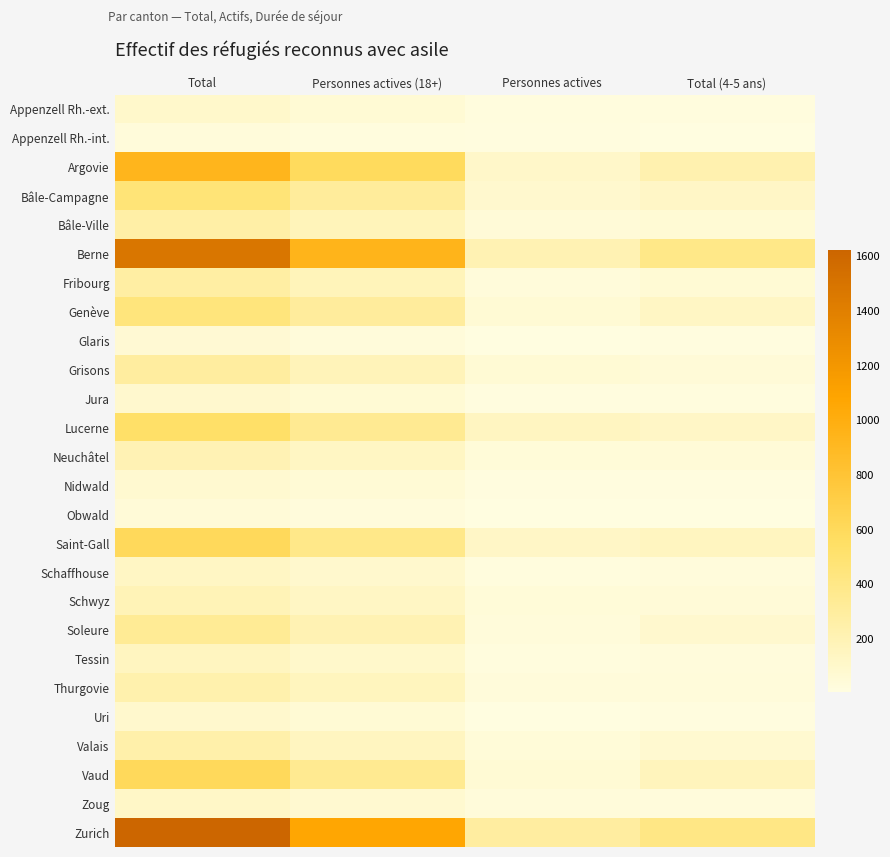

Reading left to right, transcribe all the data shown in this chart.

Appenzell Rh.-ext.: Total=94	Personnes actives (18+)=58	Personnes actives=20	Total (4-5 ans)=18
Appenzell Rh.-int.: Total=33	Personnes actives (18+)=23	Personnes actives=12	Total (4-5 ans)=6
Argovie: Total=929	Personnes actives (18+)=589	Personnes actives=111	Total (4-5 ans)=223
Bâle-Campagne: Total=471	Personnes actives (18+)=313	Personnes actives=85	Total (4-5 ans)=119
Bâle-Ville: Total=261	Personnes actives (18+)=173	Personnes actives=43	Total (4-5 ans)=57
Berne: Total=1483	Personnes actives (18+)=946	Personnes actives=207	Total (4-5 ans)=395
Fribourg: Total=271	Personnes actives (18+)=174	Personnes actives=35	Total (4-5 ans)=60
Genève: Total=446	Personnes actives (18+)=304	Personnes actives=56	Total (4-5 ans)=128
Glaris: Total=62	Personnes actives (18+)=36	Personnes actives=11	Total (4-5 ans)=13
Grisons: Total=290	Personnes actives (18+)=177	Personnes actives=61	Total (4-5 ans)=43
Jura: Total=87	Personnes actives (18+)=56	Personnes actives=12	Total (4-5 ans)=22
Lucerne: Total=532	Personnes actives (18+)=350	Personnes actives=139	Total (4-5 ans)=122
Neuchâtel: Total=200	Personnes actives (18+)=133	Personnes actives=39	Total (4-5 ans)=45
Nidwald: Total=76	Personnes actives (18+)=53	Personnes actives=17	Total (4-5 ans)=15
Obwald: Total=48	Personnes actives (18+)=30	Personnes actives=5	Total (4-5 ans)=10
Saint-Gall: Total=599	Personnes actives (18+)=386	Personnes actives=119	Total (4-5 ans)=150
Schaffhouse: Total=127	Personnes actives (18+)=88	Personnes actives=21	Total (4-5 ans)=28
Schwyz: Total=186	Personnes actives (18+)=128	Personnes actives=40	Total (4-5 ans)=48
Soleure: Total=336	Personnes actives (18+)=206	Personnes actives=35	Total (4-5 ans)=87
Tessin: Total=147	Personnes actives (18+)=98	Personnes actives=21	Total (4-5 ans)=30
Thurgovie: Total=227	Personnes actives (18+)=152	Personnes actives=35	Total (4-5 ans)=33
Uri: Total=93	Personnes actives (18+)=57	Personnes actives=10	Total (4-5 ans)=14
Valais: Total=242	Personnes actives (18+)=150	Personnes actives=42	Total (4-5 ans)=79
Vaud: Total=605	Personnes actives (18+)=357	Personnes actives=61	Total (4-5 ans)=167
Zoug: Total=113	Personnes actives (18+)=78	Personnes actives=32	Total (4-5 ans)=30
Zurich: Total=1622	Personnes actives (18+)=1072	Personnes actives=286	Total (4-5 ans)=409